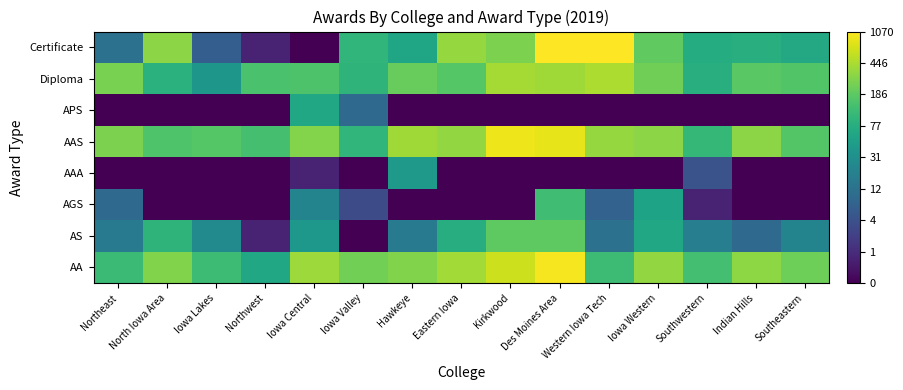

Reading left to right, extract all data points from this chart.

AA: Northeast=4.8	North Iowa Area=5.6	Iowa Lakes=4.8	Northwest=4.2	Iowa Central=6.0	Iowa Valley=5.5	Hawkeye=5.7	Eastern Iowa=6.0	Kirkwood=6.5	Des Moines Area=6.9	Western Iowa Tech=4.8	Iowa Western=5.8	Southwestern=4.9	Indian Hills=5.8	Southeastern=5.4
AS: Northeast=2.9	North Iowa Area=4.5	Iowa Lakes=3.3	Northwest=0.7	Iowa Central=3.7	Iowa Valley=0.0	Hawkeye=2.9	Eastern Iowa=4.3	Kirkwood=5.3	Des Moines Area=5.3	Western Iowa Tech=2.6	Iowa Western=4.2	Southwestern=3.0	Indian Hills=2.4	Southeastern=3.1
AGS: Northeast=2.4	North Iowa Area=0.0	Iowa Lakes=0.0	Northwest=0.0	Iowa Central=3.1	Iowa Valley=1.6	Hawkeye=0.0	Eastern Iowa=0.0	Kirkwood=0.0	Des Moines Area=4.8	Western Iowa Tech=2.2	Iowa Western=4.1	Southwestern=0.7	Indian Hills=0.0	Southeastern=0.0
AAA: Northeast=0.0	North Iowa Area=0.0	Iowa Lakes=0.0	Northwest=0.0	Iowa Central=0.7	Iowa Valley=0.0	Hawkeye=3.8	Eastern Iowa=0.0	Kirkwood=0.0	Des Moines Area=0.0	Western Iowa Tech=0.0	Iowa Western=0.0	Southwestern=1.8	Indian Hills=0.0	Southeastern=0.0
AAS: Northeast=5.6	North Iowa Area=5.1	Iowa Lakes=5.1	Northwest=4.9	Iowa Central=5.7	Iowa Valley=4.6	Hawkeye=6.0	Eastern Iowa=5.9	Kirkwood=6.8	Des Moines Area=6.7	Western Iowa Tech=5.9	Iowa Western=5.8	Southwestern=4.6	Indian Hills=5.8	Southeastern=5.1
APS: Northeast=0.0	North Iowa Area=0.0	Iowa Lakes=0.0	Northwest=0.0	Iowa Central=4.2	Iowa Valley=2.4	Hawkeye=0.0	Eastern Iowa=0.0	Kirkwood=0.0	Des Moines Area=0.0	Western Iowa Tech=0.0	Iowa Western=0.0	Southwestern=0.0	Indian Hills=0.0	Southeastern=0.0
Diploma: Northeast=5.6	North Iowa Area=4.5	Iowa Lakes=3.7	Northwest=5.0	Iowa Central=5.0	Iowa Valley=4.5	Hawkeye=5.4	Eastern Iowa=5.1	Kirkwood=6.0	Des Moines Area=6.0	Western Iowa Tech=6.1	Iowa Western=5.5	Southwestern=4.4	Indian Hills=5.2	Southeastern=5.1
Certificate: Northeast=2.6	North Iowa Area=5.8	Iowa Lakes=2.1	Northwest=0.7	Iowa Central=0.0	Iowa Valley=4.6	Hawkeye=4.1	Eastern Iowa=5.9	Kirkwood=5.6	Des Moines Area=7.0	Western Iowa Tech=7.0	Iowa Western=5.3	Southwestern=4.3	Indian Hills=4.4	Southeastern=4.2